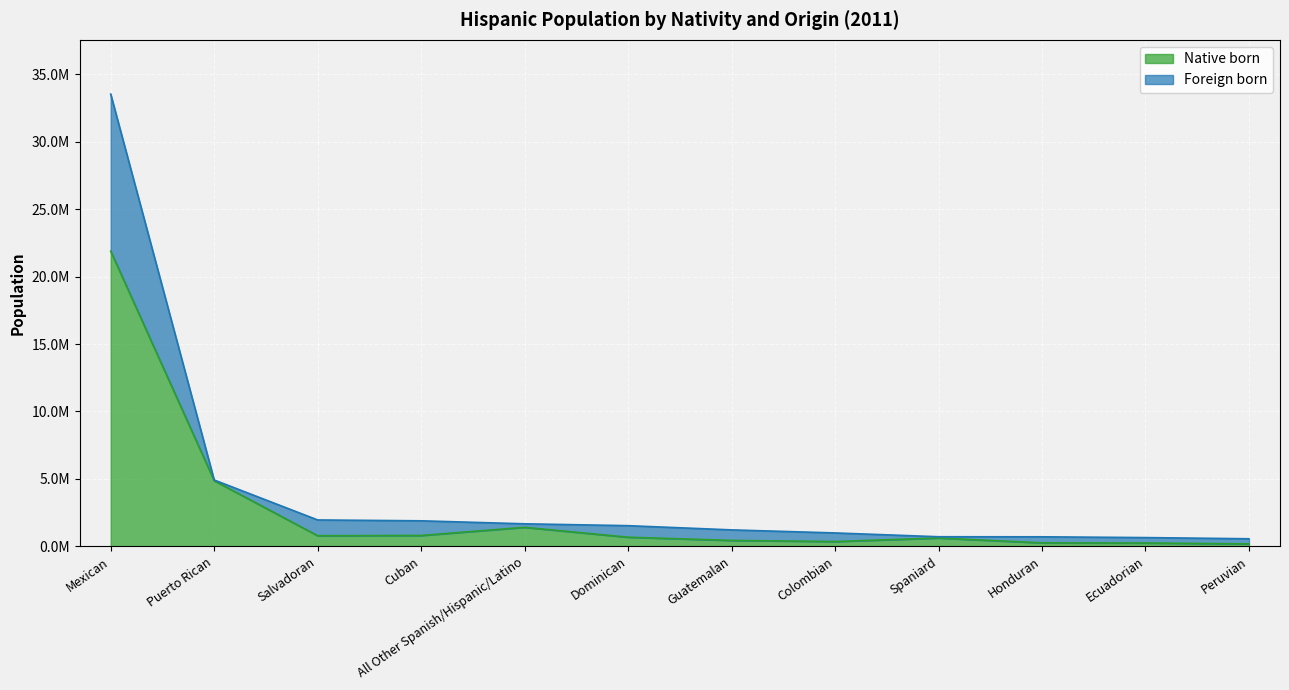

How many values in the Native born series exceed 672802?

5